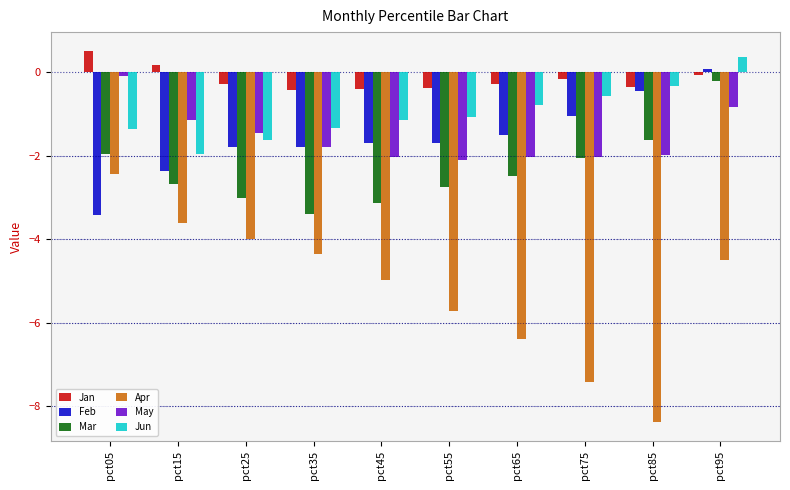

What are all the series names shown in the legend?

Jan, Feb, Mar, Apr, May, Jun